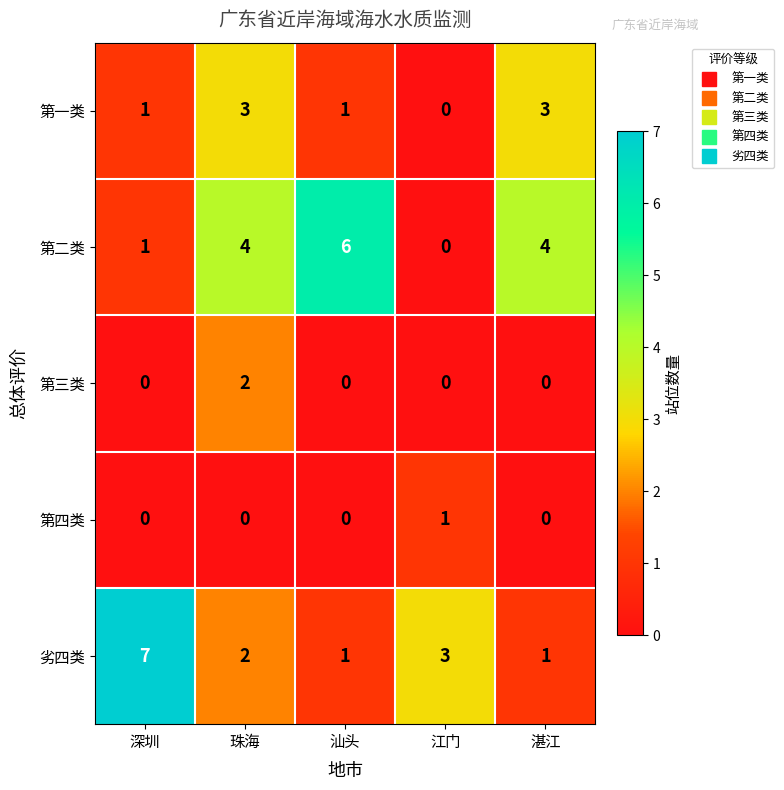

Reading left to right, what are all the values shown in this chart?

第一类: 深圳=1	珠海=3	汕头=1	江门=0	湛江=3
第二类: 深圳=1	珠海=4	汕头=6	江门=0	湛江=4
第三类: 深圳=0	珠海=2	汕头=0	江门=0	湛江=0
第四类: 深圳=0	珠海=0	汕头=0	江门=1	湛江=0
劣四类: 深圳=7	珠海=2	汕头=1	江门=3	湛江=1